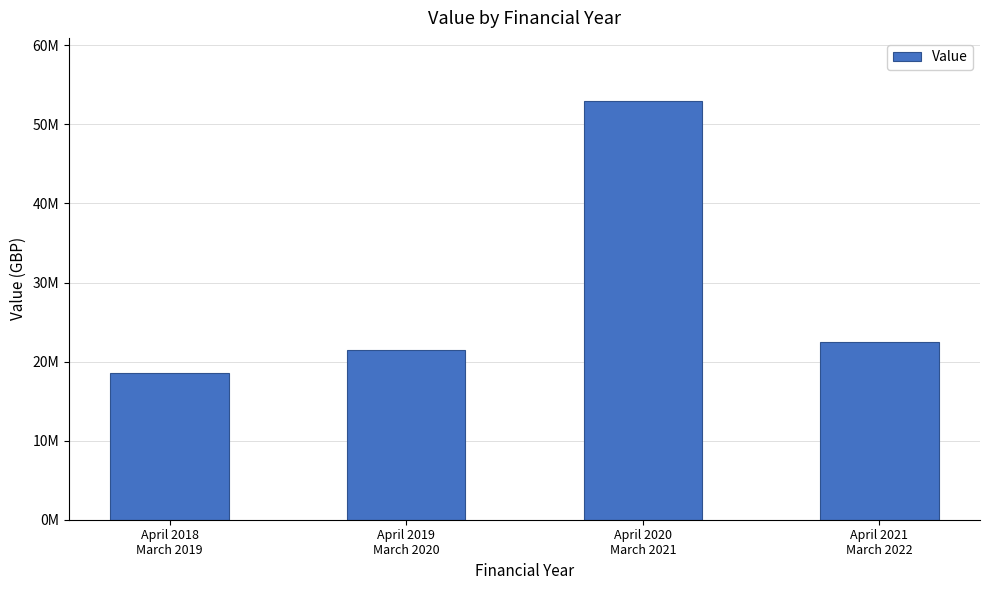

What is the label of the 3rd bar from the left?

April 2020
March 2021